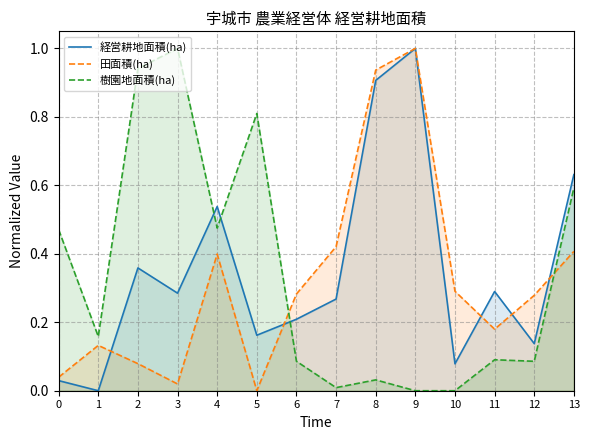

Reading left to right, extract all data points from this chart.

経営耕地面積(ha): 0.0	0.0	0.4	0.3	0.5	0.2	0.2	0.3	0.9	1.0	0.1	0.3	0.1	0.6
田面積(ha): 0.0	0.1	0.1	0.0	0.4	0.0	0.3	0.4	0.9	1.0	0.3	0.2	0.3	0.4
樹園地面積(ha): 0.5	0.2	0.9	1.0	0.5	0.8	0.1	0.0	0.0	0.0	0.0	0.1	0.1	0.6